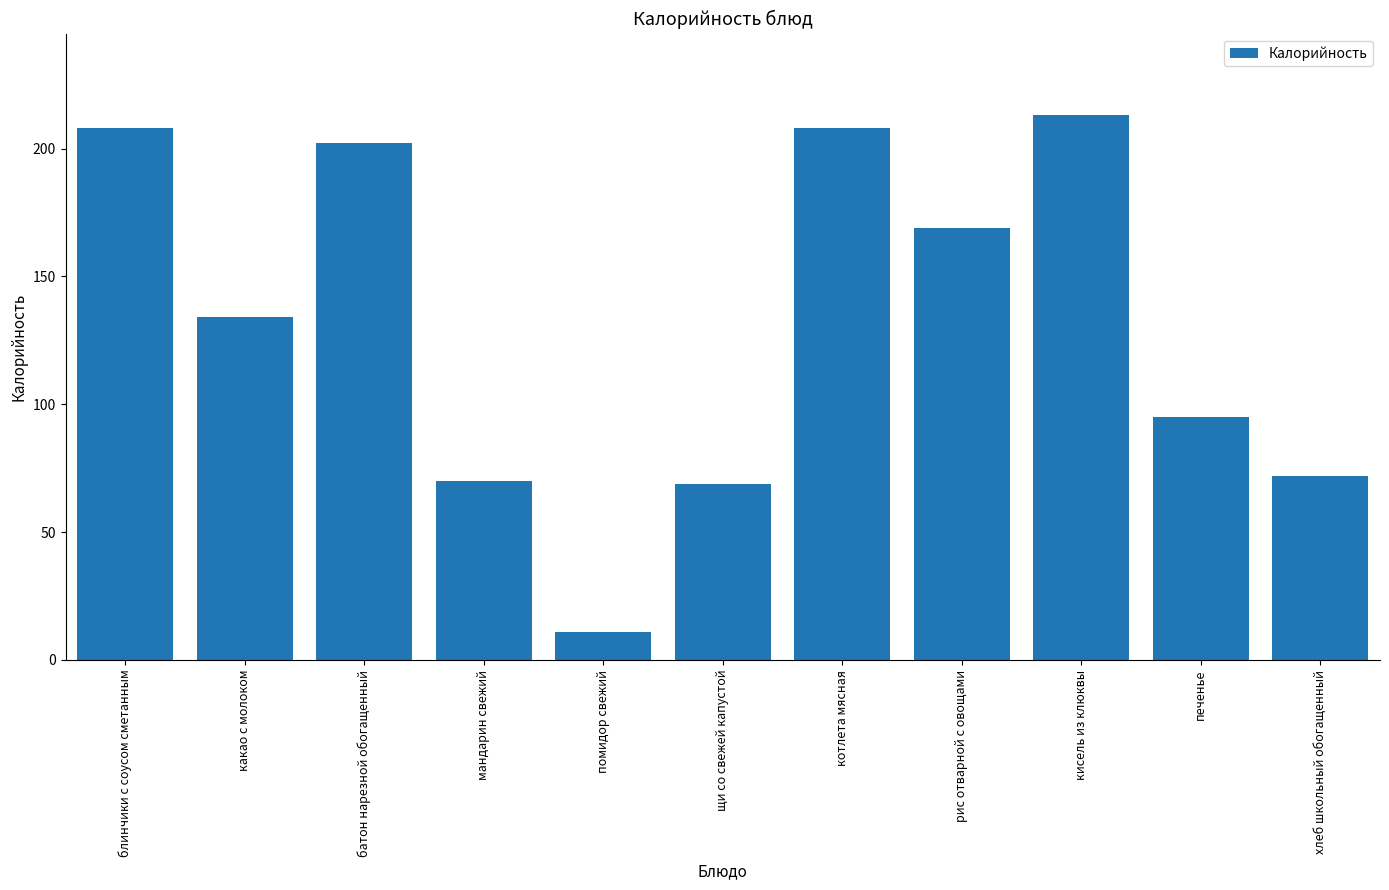

What is the sum of the values at батон нарезной обогащенный and котлета мясная?

410